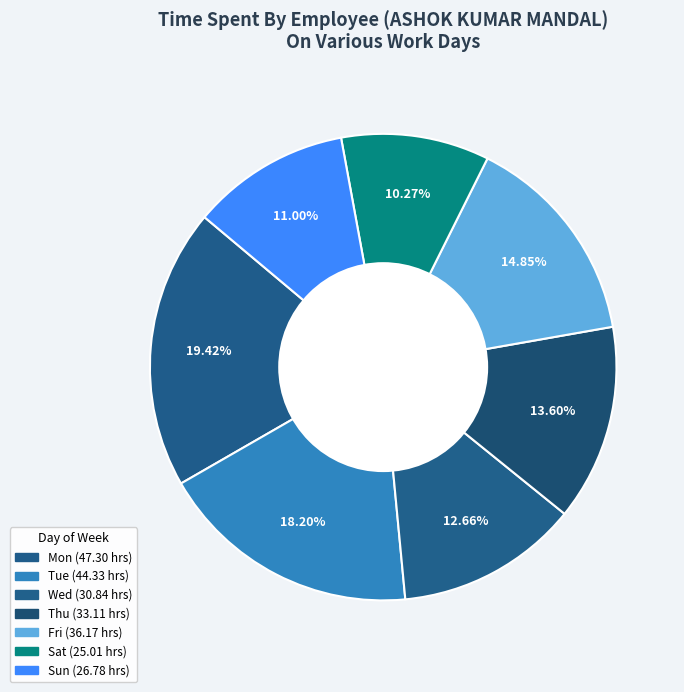

How many slices are in this pie chart?

7